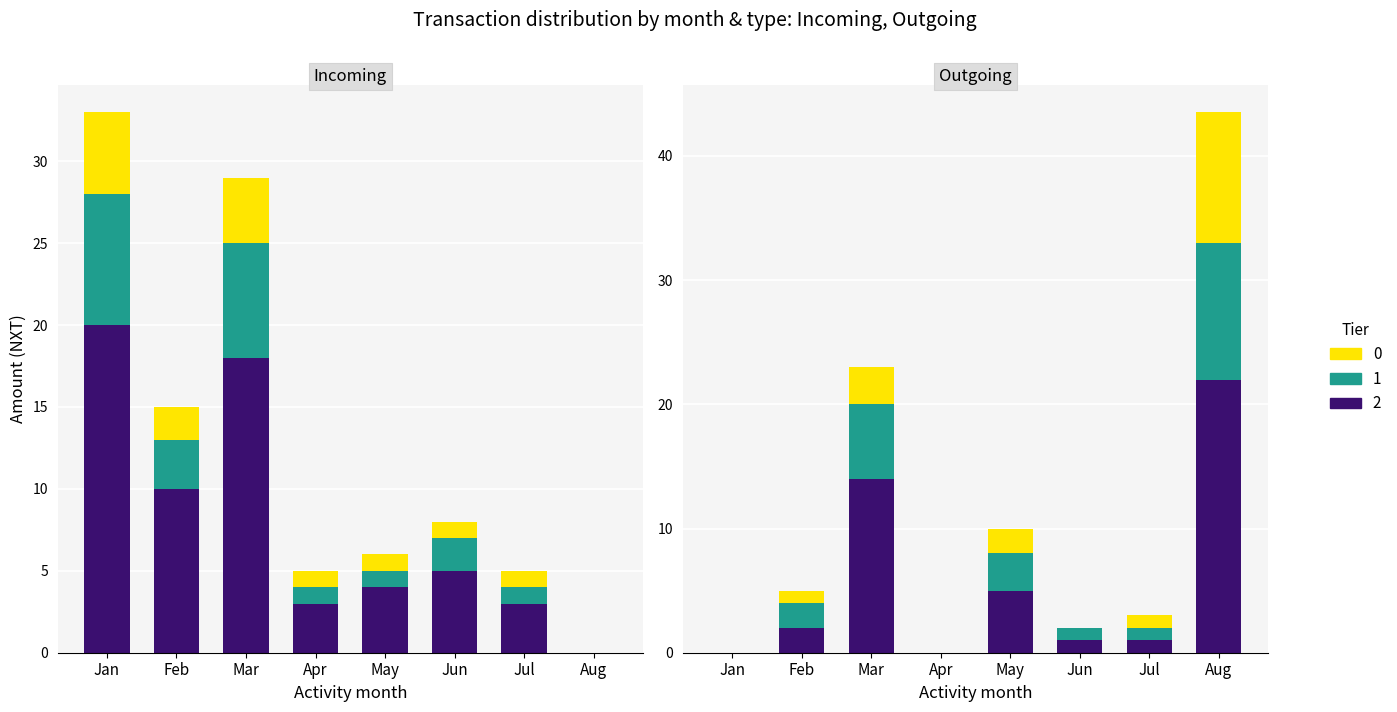

True or false: Amount has a value of 0.5 at 21.

False